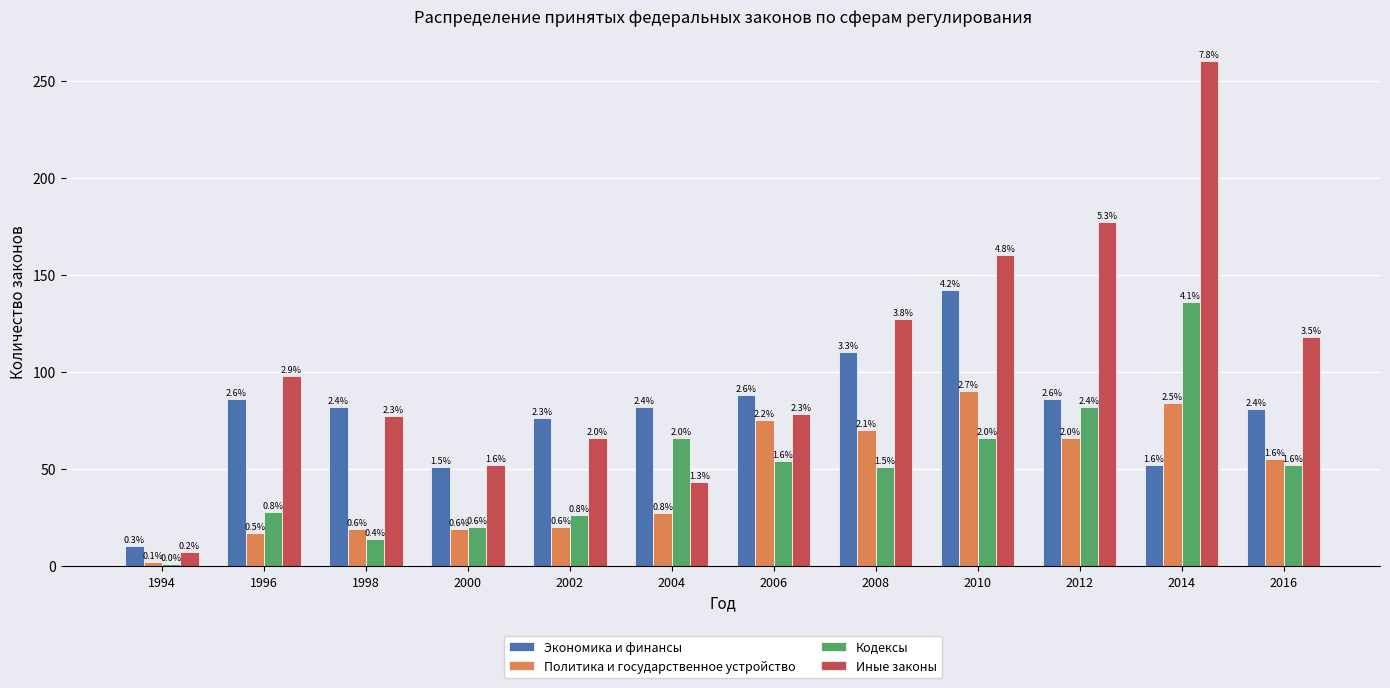

The value of Политика и государственное устройство at 2016 is 55. True or false?

True